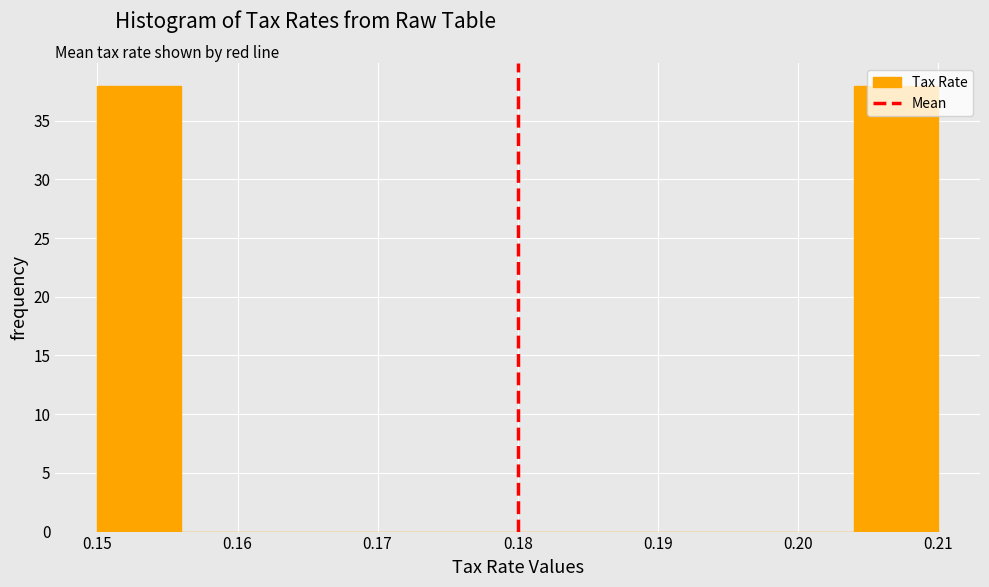

Reading left to right, transcribe this chart: for each bar, give the range it covers on the x-axis and its height. The values are not printed on the chart, so give them approximately, as read against the axis.

0.150 to 0.156: 38
0.156 to 0.162: 0
0.162 to 0.168: 0
0.168 to 0.174: 0
0.174 to 0.180: 0
0.180 to 0.186: 0
0.186 to 0.192: 0
0.192 to 0.198: 0
0.198 to 0.204: 0
0.204 to 0.210: 38